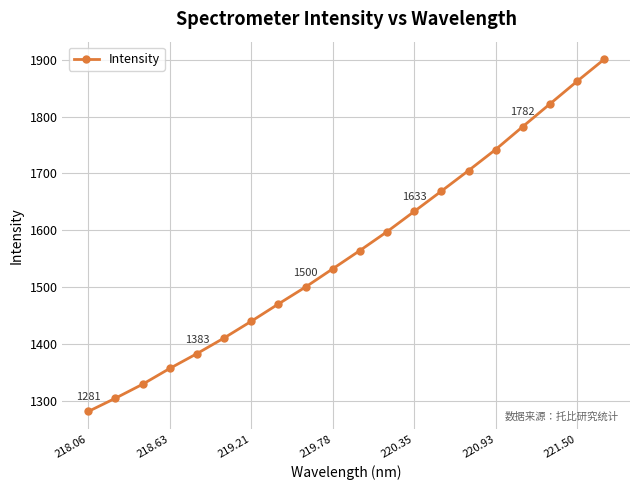

What is the smallest value displayed?

1281.3